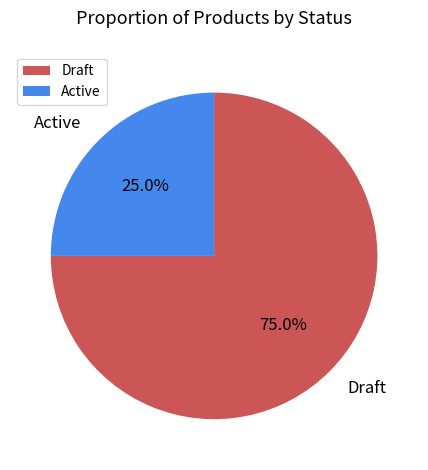

Approximately how many times larger is the value at Draft compared to Active?

3.0